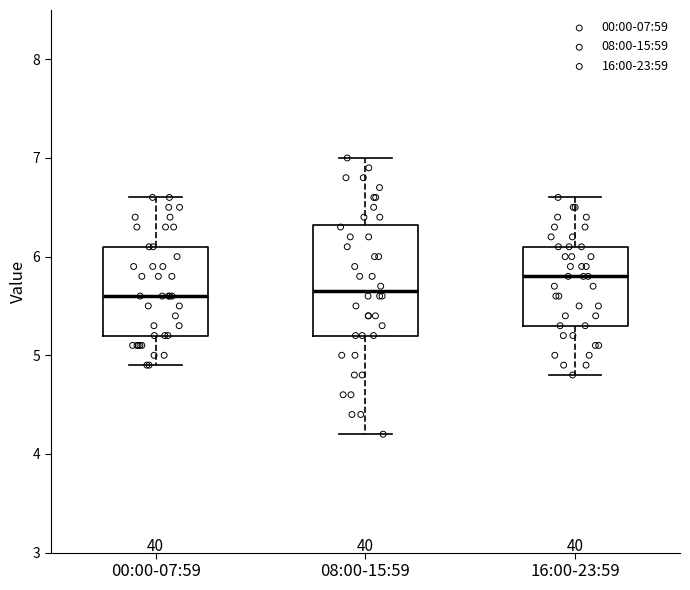

Reading left to right, transcribe this box plot: for each box, give where its median line is, the range the box spans, and where its two whiskers end, as read against the y-axis. The values are not printed on the chart, so give them approximately, as read against the axis.

00:00-07:59: median 5.6, box 5.2 to 6.1, whiskers 4.9 to 6.6
08:00-15:59: median 5.7, box 5.2 to 6.3, whiskers 4.2 to 7.0
16:00-23:59: median 5.8, box 5.3 to 6.1, whiskers 4.8 to 6.6